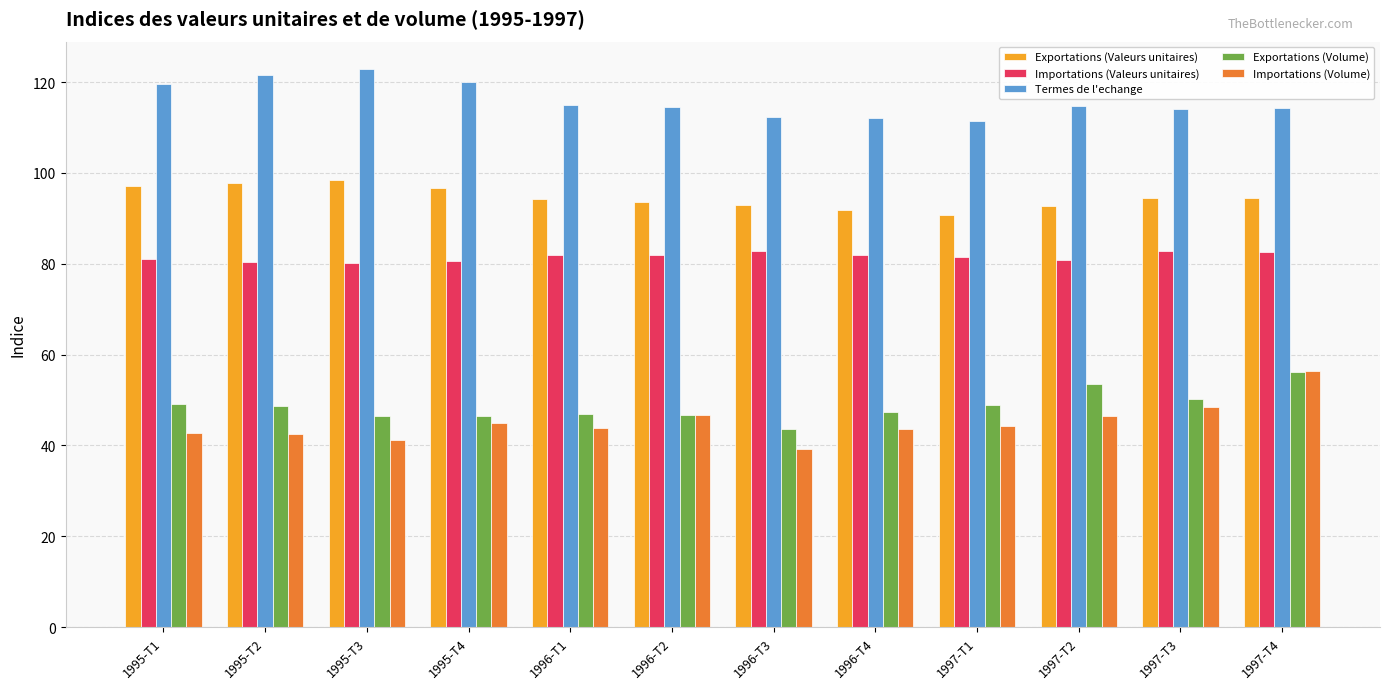

What is the label of the 8th bar from the right?

1996-T1